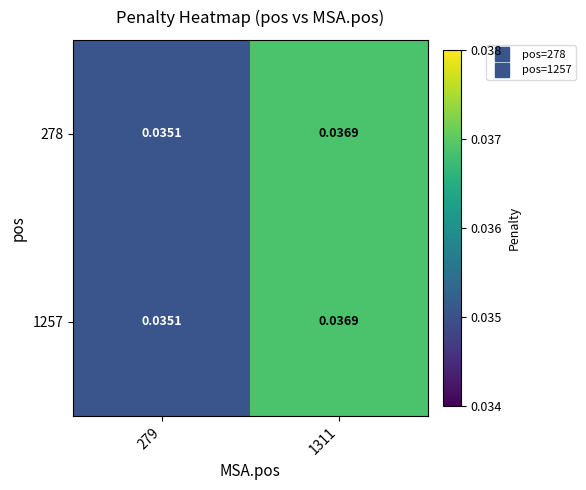

Is the value of 1257 at 1311 greater than the value of 278 at 279?

Yes